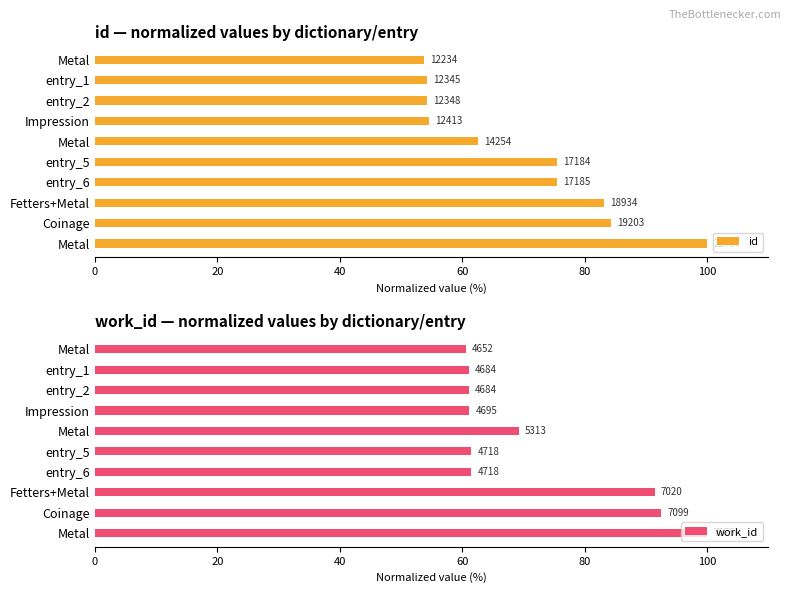

Which series has the largest total across all categories?

work_id